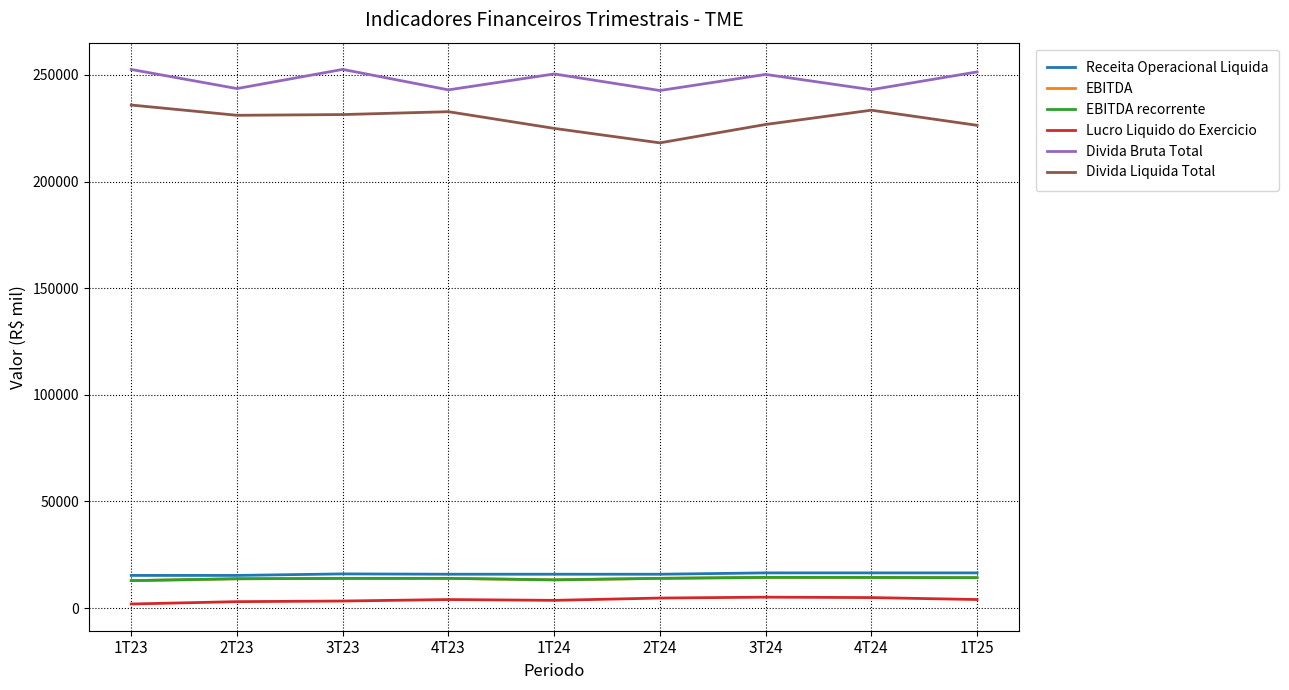

What is the difference between the Lucro Liquido do Exercicio values at 2T24 and 3T24?

417